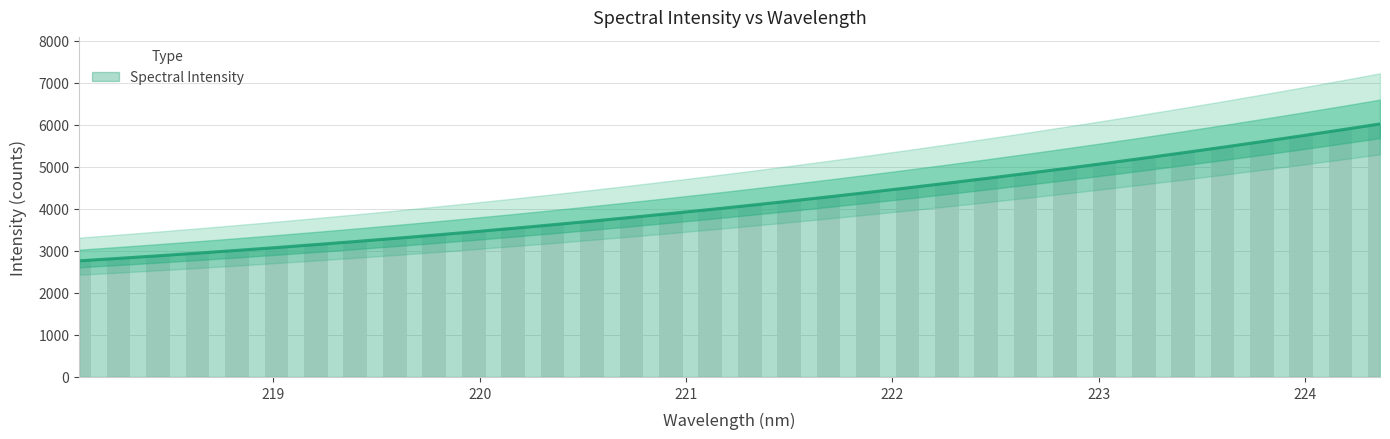

What is the minimum value shown in the chart?

2762.6